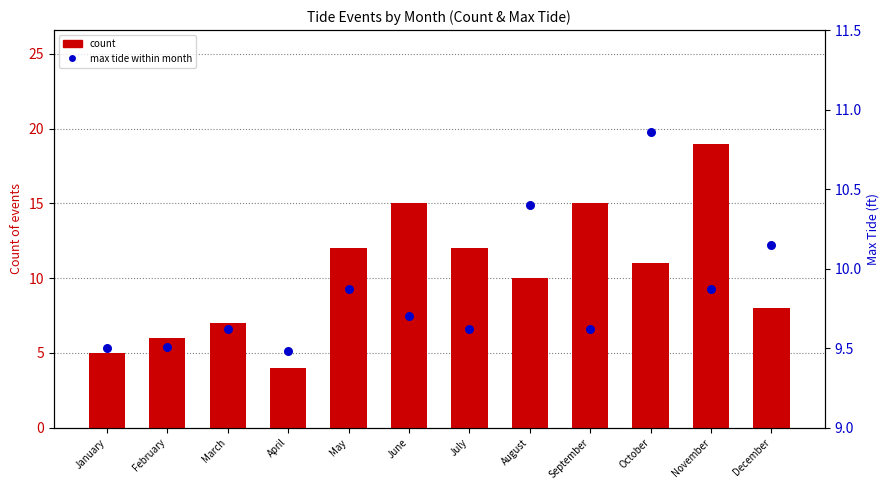

Which series reaches the maximum Y coordinate?

count